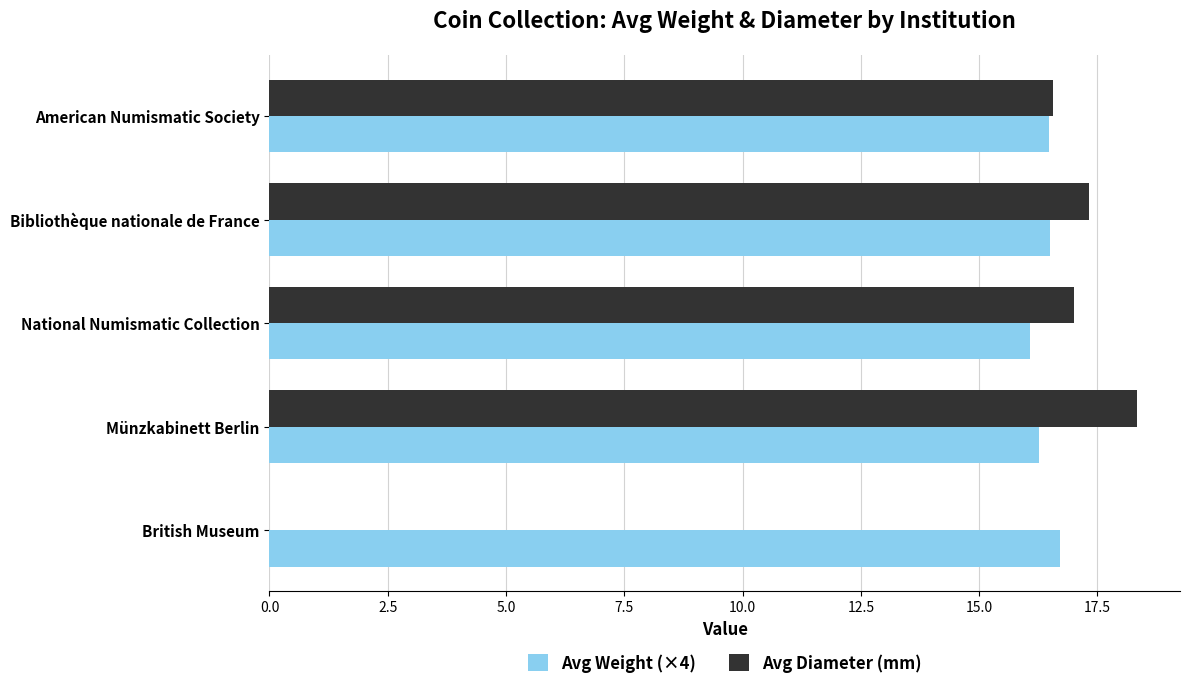

What is the sum of all Avg Diameter (mm) values?

69.2